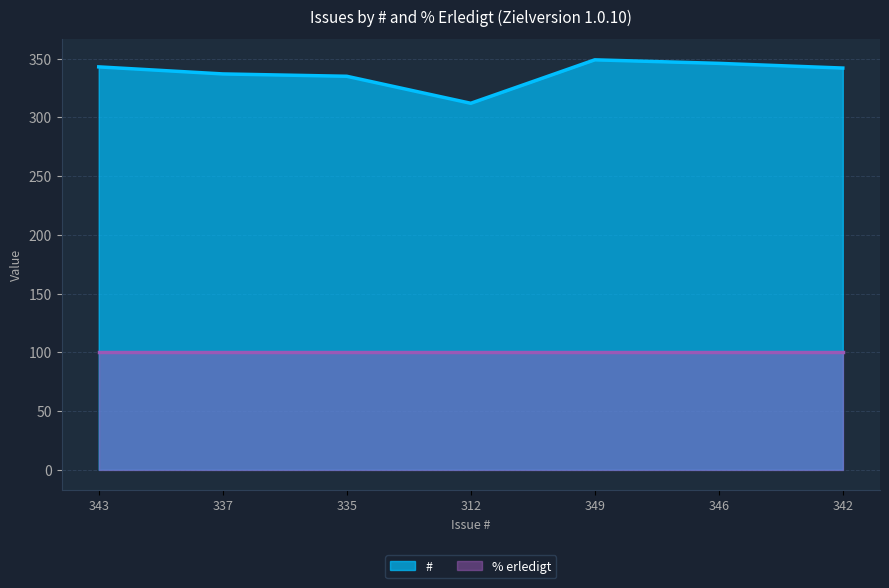

The chart shows a value of 343 at 343. True or false?

True